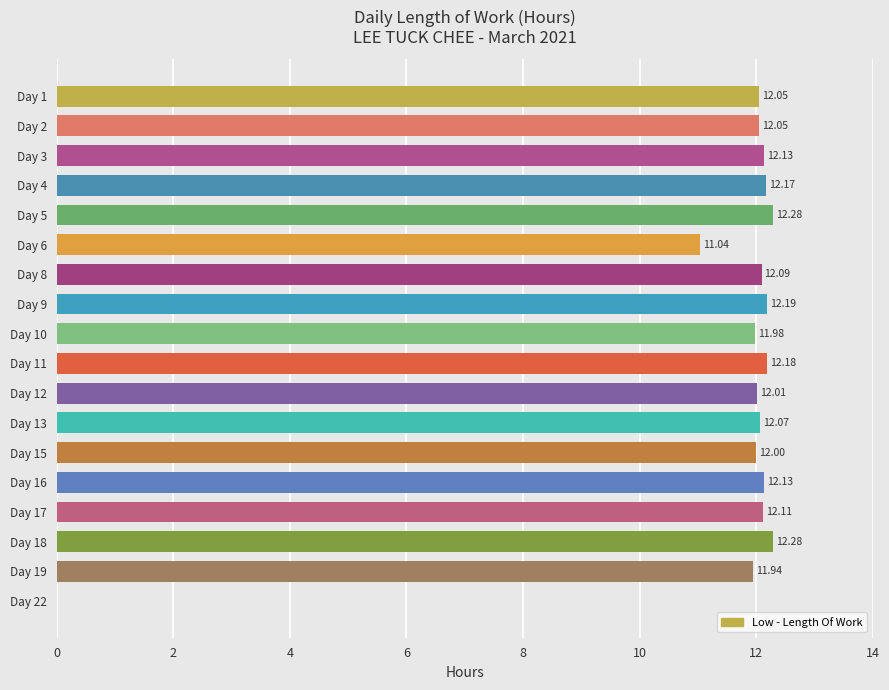

What is the sum of the values at Day 5 and Day 22?

12.3